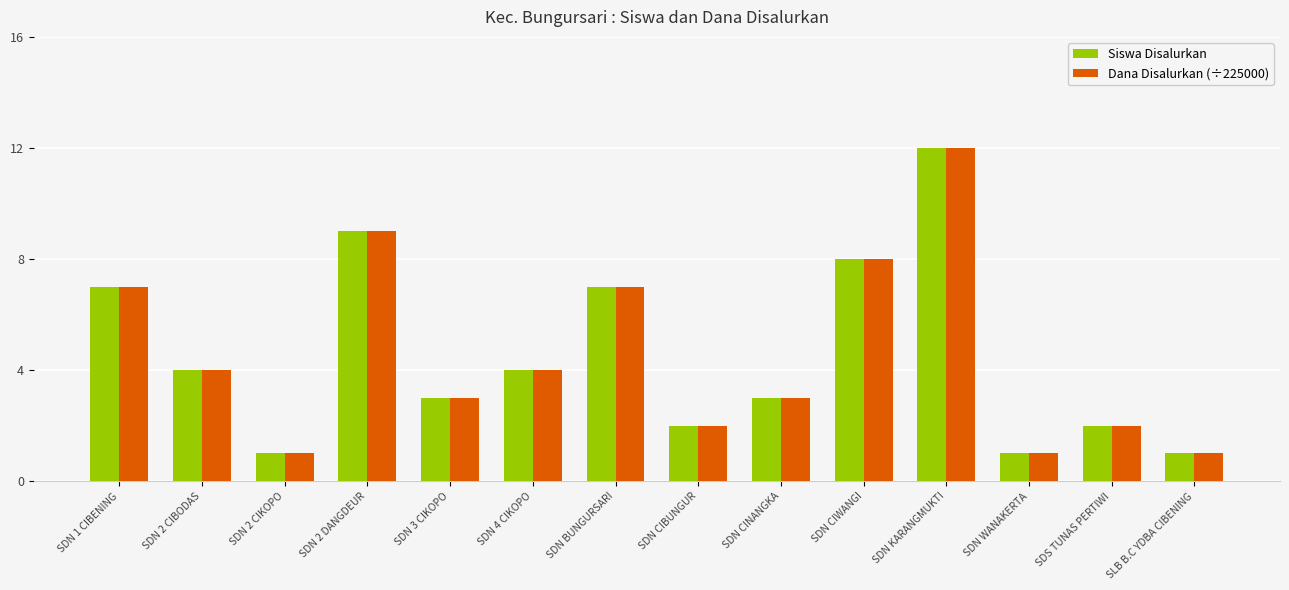

What is the label of the 10th bar from the right?

SDN 3 CIKOPO